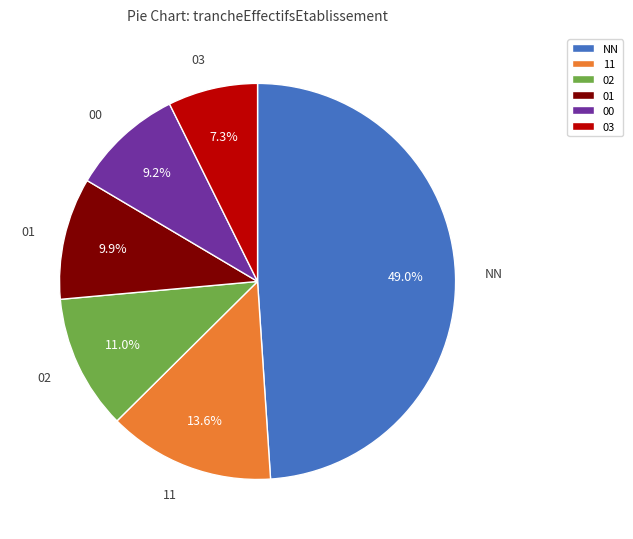

Rank the categories by value from lowest to highest.

03, 00, 01, 02, 11, NN